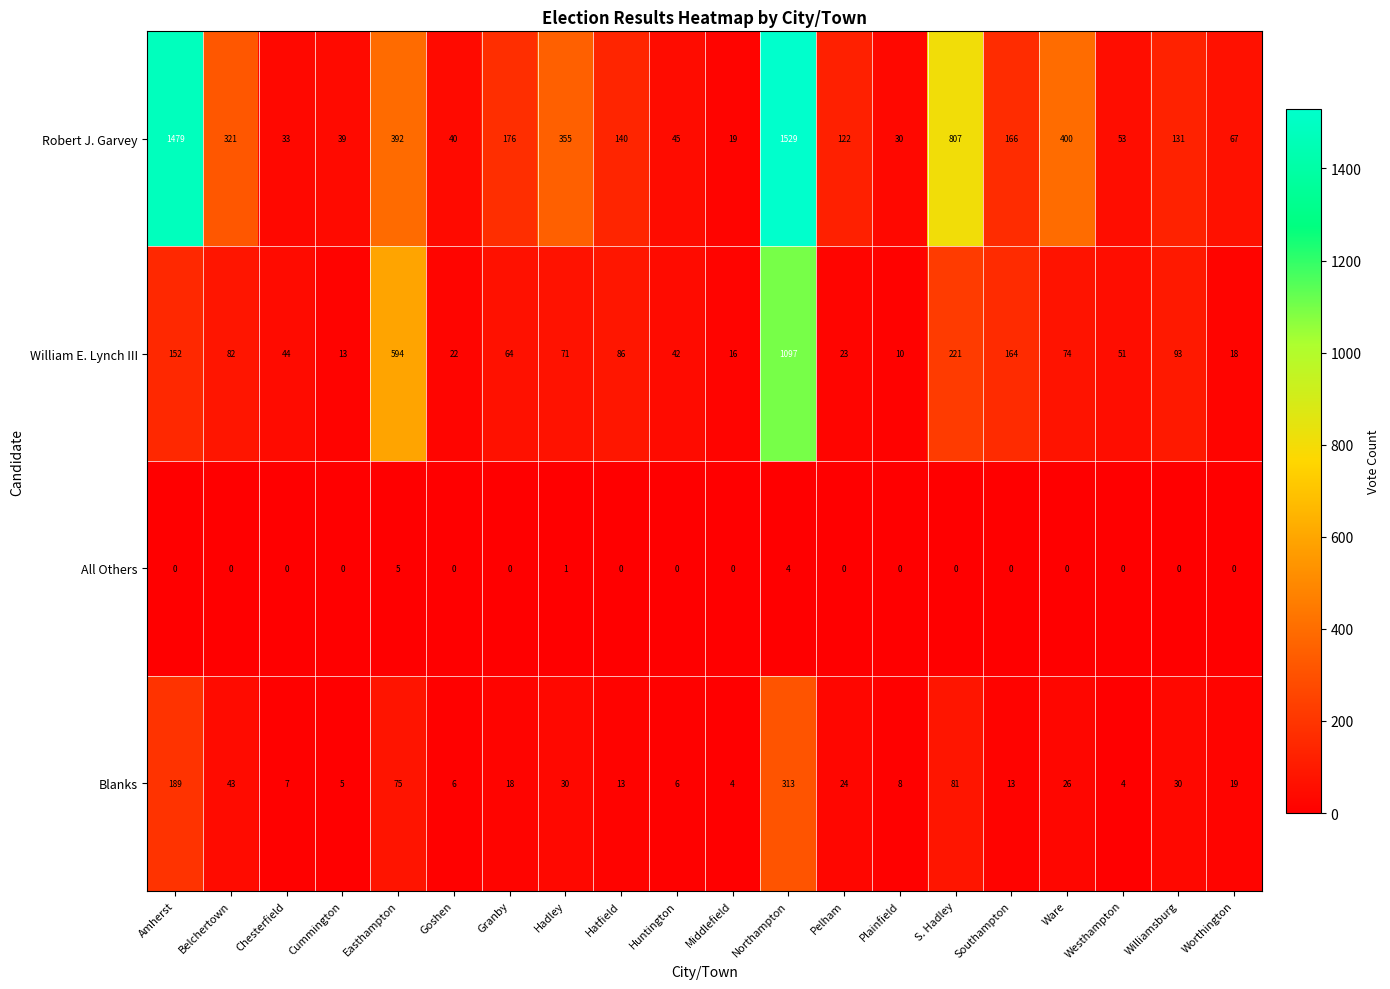

What is the difference between the maximum and minimum values in the Blanks series?

309